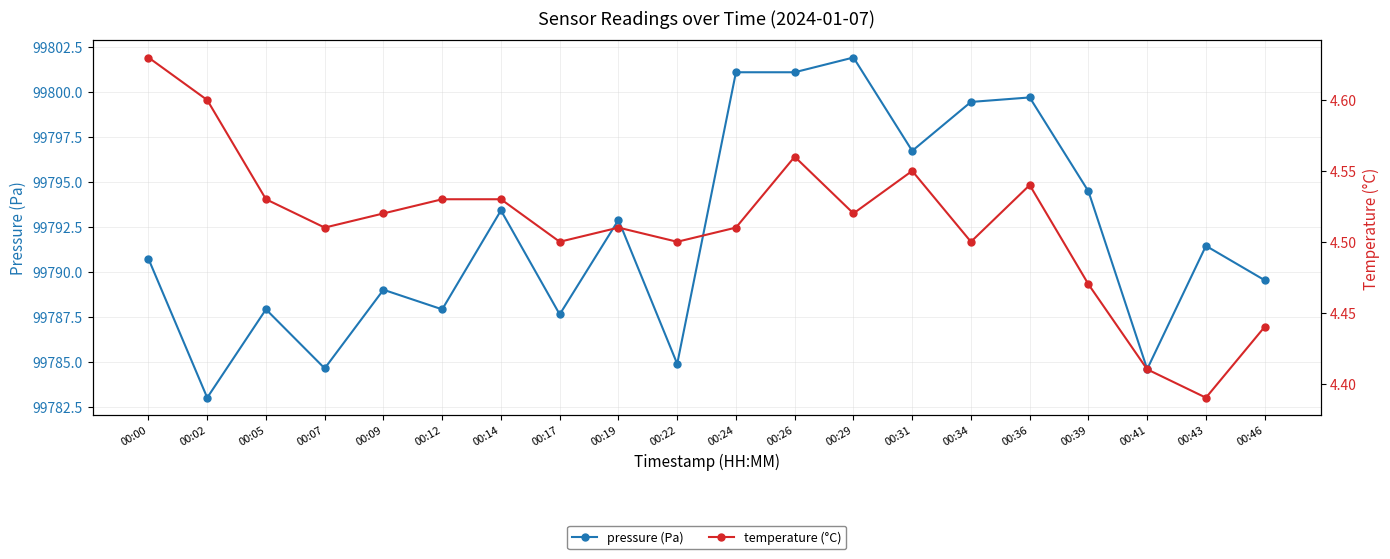

Which has a higher value, 00:09 or 00:26?

00:26